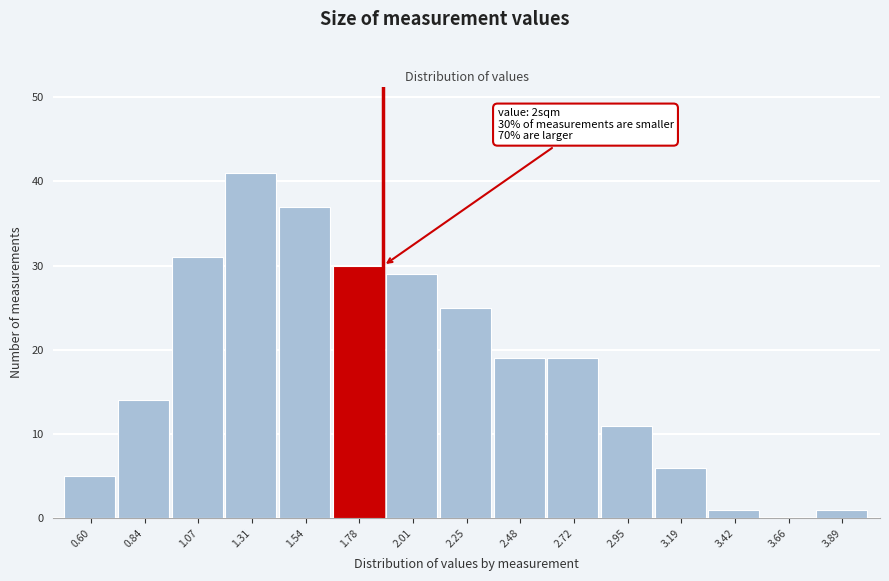

Reading left to right, extract all data points from this chart.

0.60=5	0.84=14	1.07=31	1.31=41	1.54=37	1.78=30	2.01=29	2.25=25	2.48=19	2.72=19	2.95=11	3.19=6	3.42=1	3.66=0	3.89=1